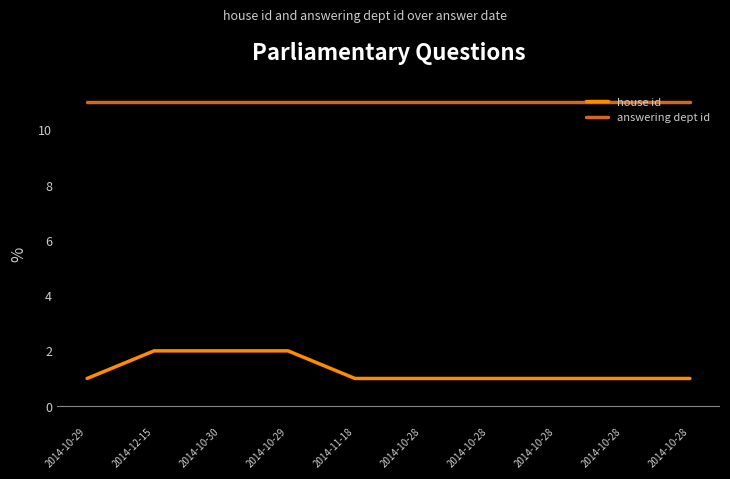

What are all the series names shown in the legend?

house id, answering dept id